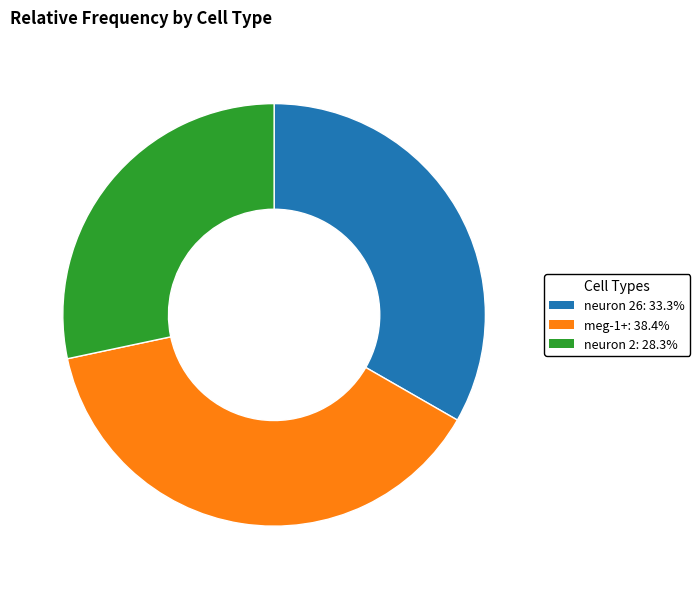

Is meg-1+: 38.4% the majority of the pie?

No